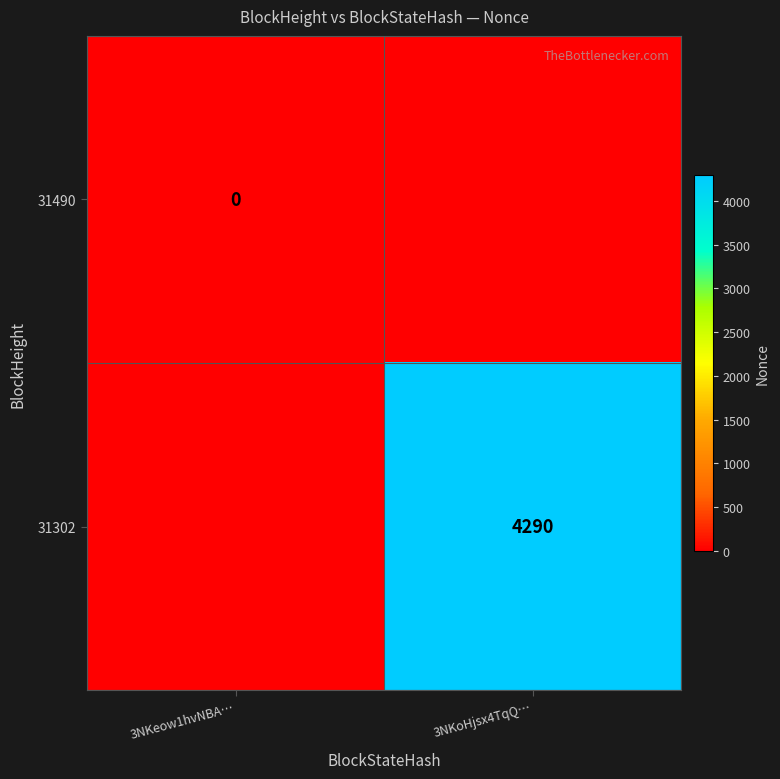

The value of 31302 at 3NKoHjsx4TqQ… is 4290. True or false?

True